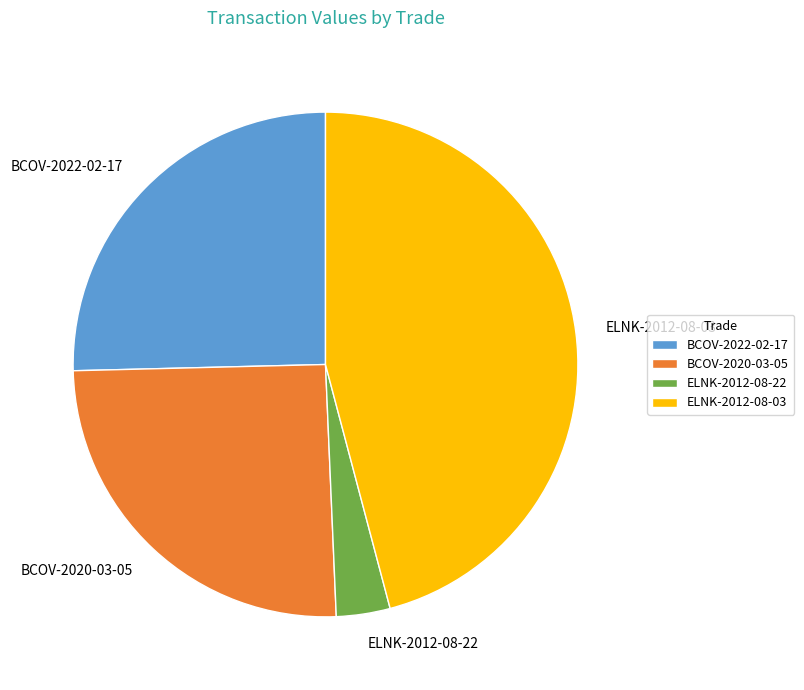

Combined, do ELNK-2012-08-03 and BCOV-2020-03-05 account for over 50%?

Yes